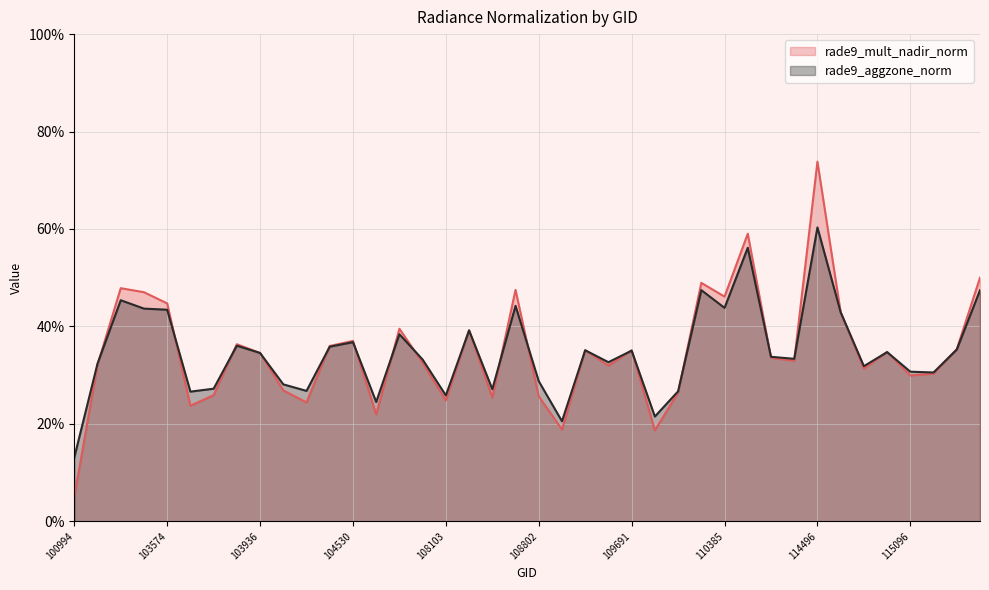

List the series in order of their peak value, lowest first.

rade9_aggzone_norm, rade9_mult_nadir_norm